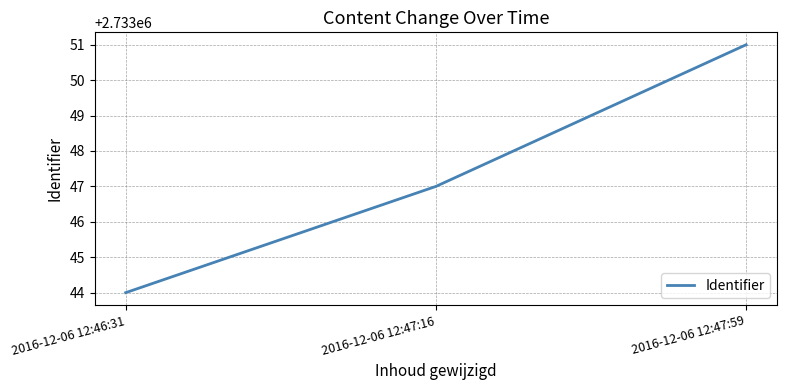

What is the average value?

2733047